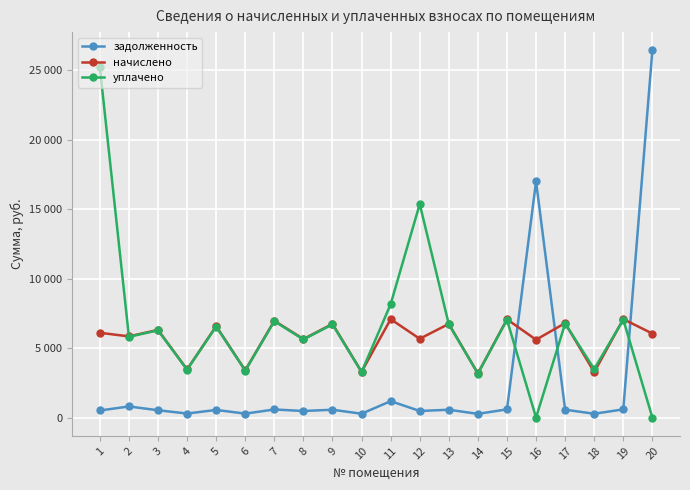

Does the chart have visible grid lines?

Yes